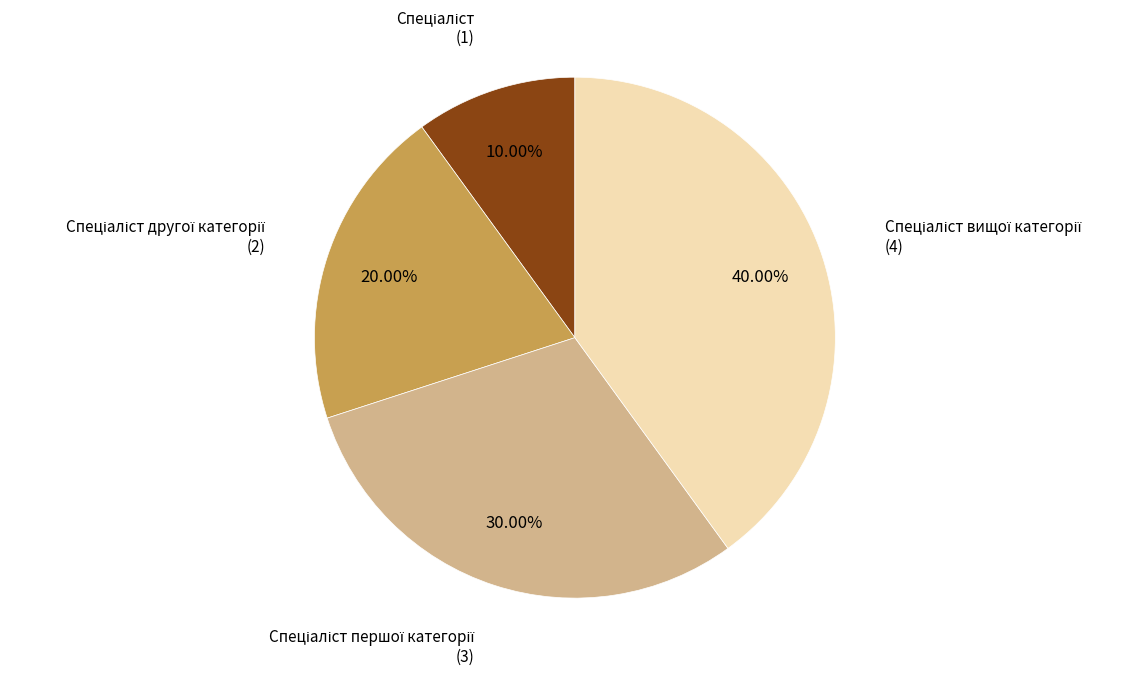

Does any single category account for the majority?

No